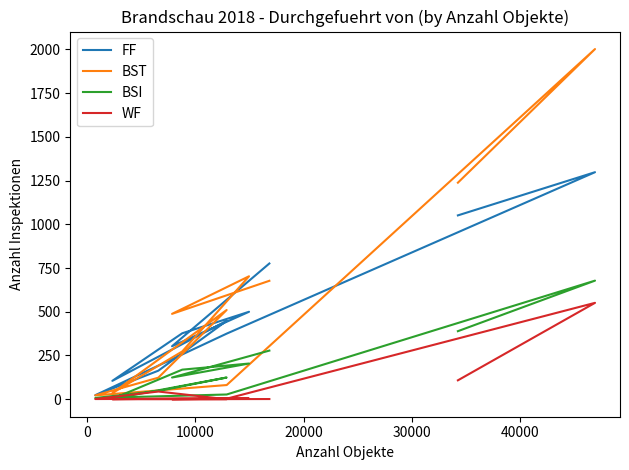

What is the difference between the maximum and second lowest values in the FF series?

1193